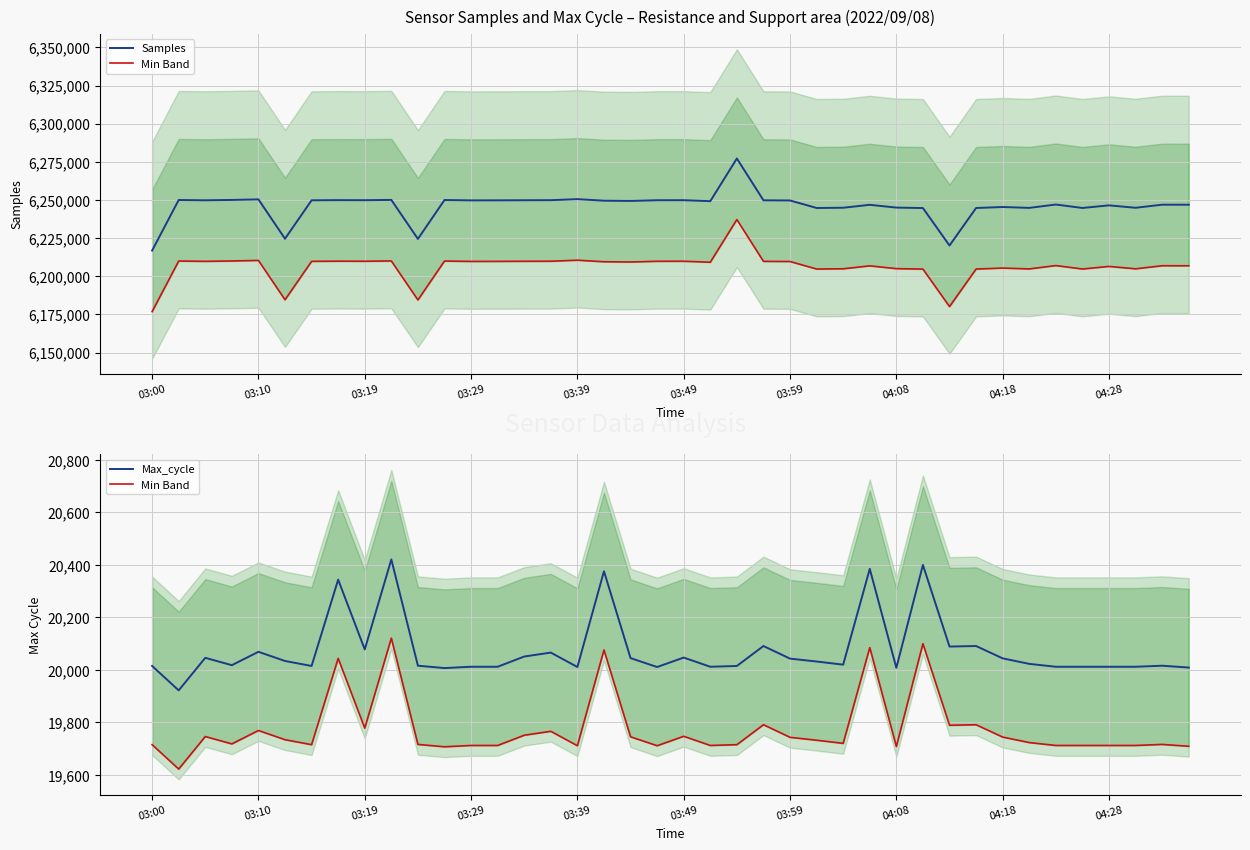

Is this an area chart (filled region under the line)?

No